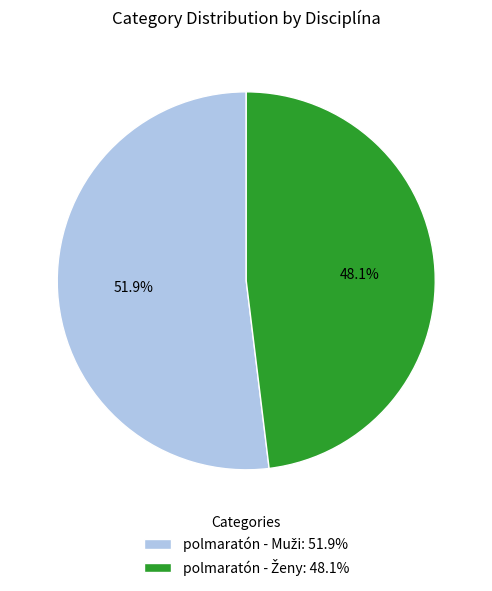

How many slices are in this pie chart?

2